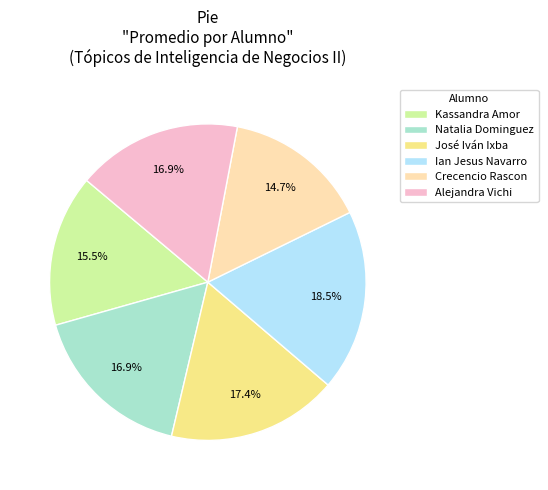

Which category has the biggest portion of the pie?

Ian Jesus Navarro